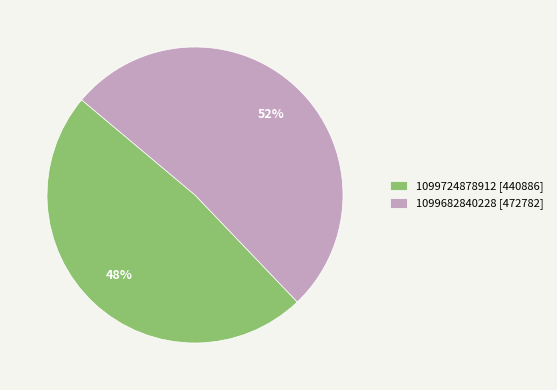

Rank the categories by value from highest to lowest.

1099682840228, 1099724878912